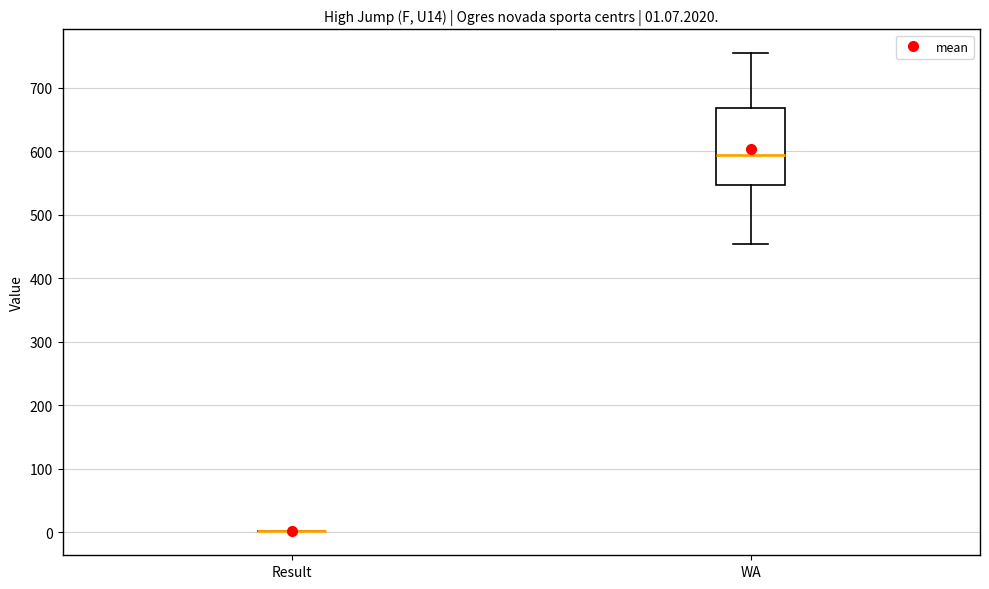

Which box is the tallest, from its lower edge to its upper edge?

WA